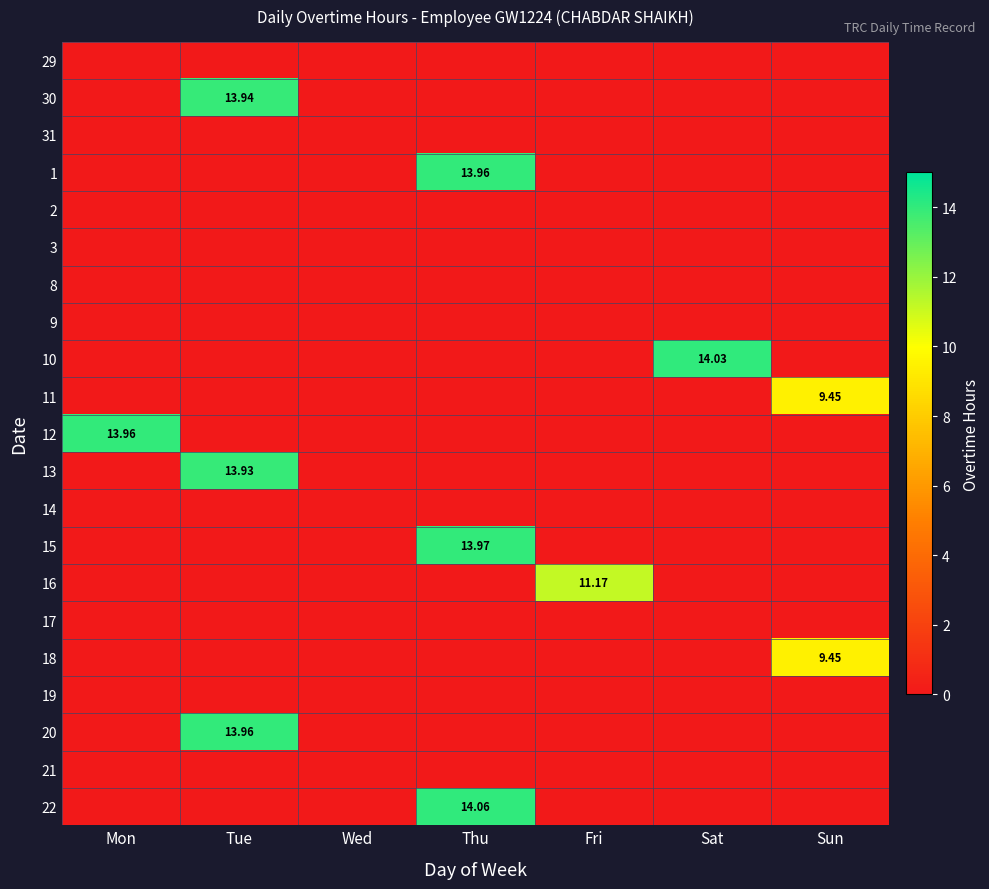

At which category is the sum across all series the highest?

Thu